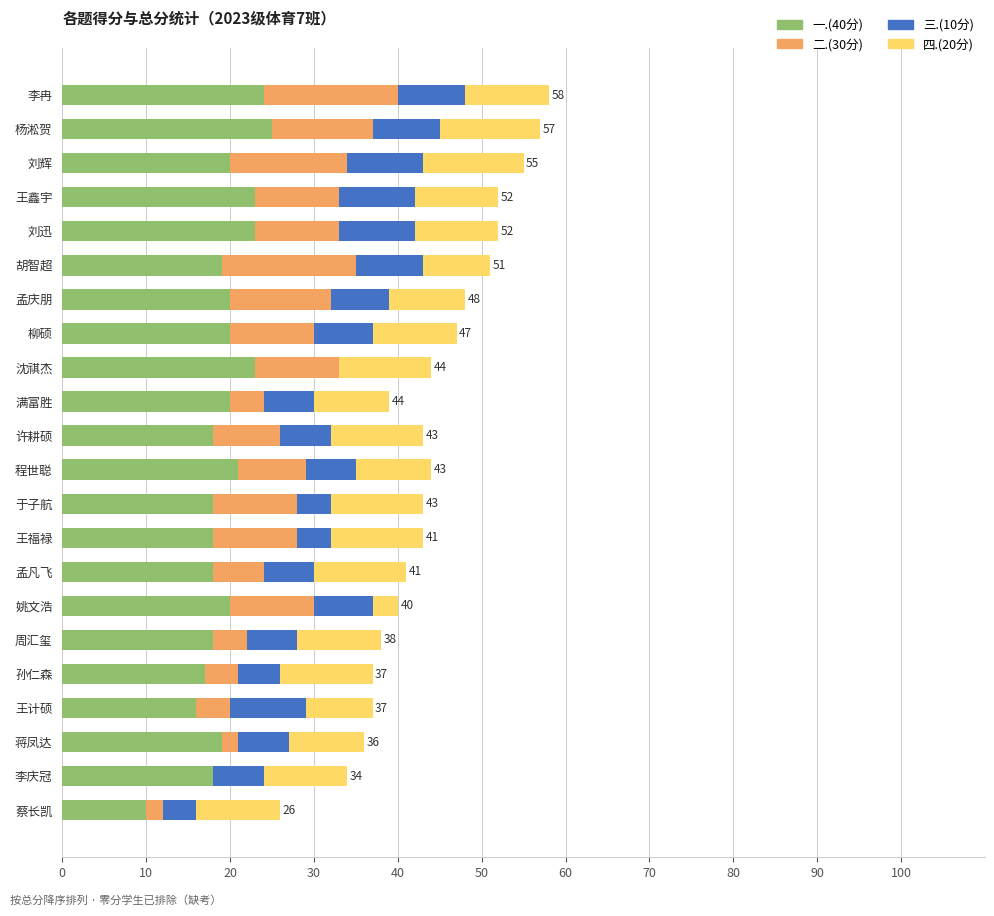

What is the maximum value for 一.(40分)?

25